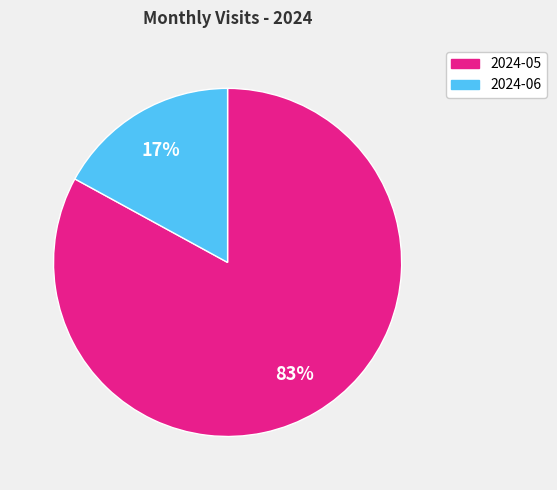

Which slice is the largest?

2024-05